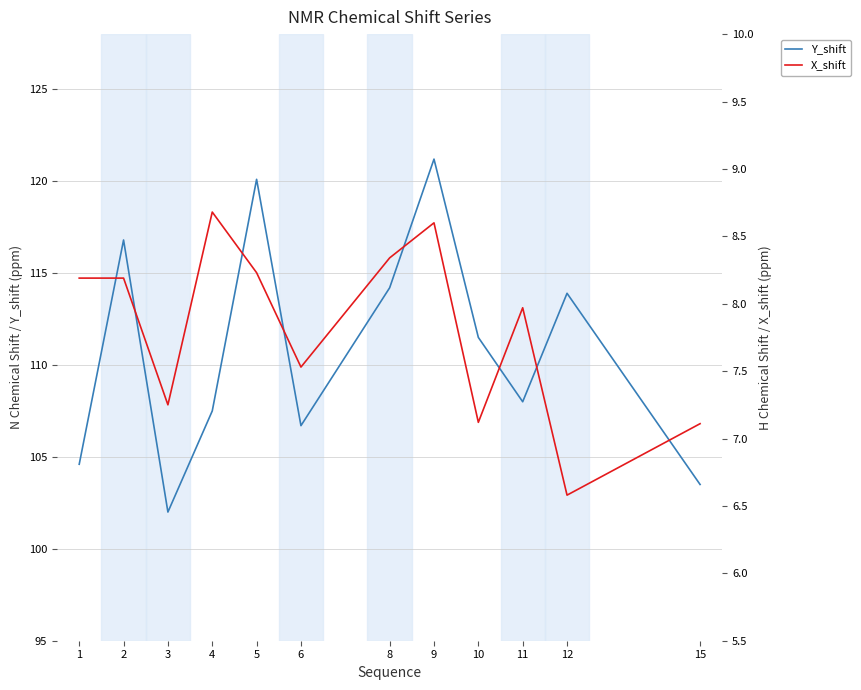

What is the total value across all series at 10?

118.6